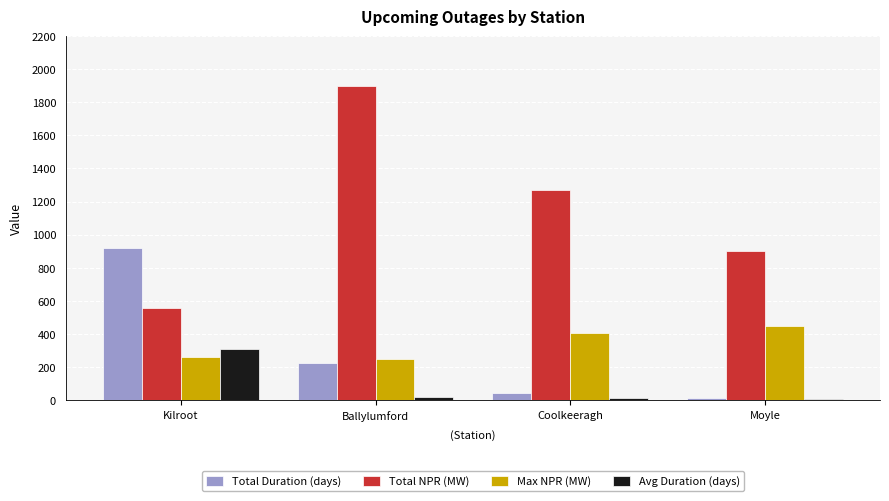

At which category does the chart reach its peak across all series?

Ballylumford